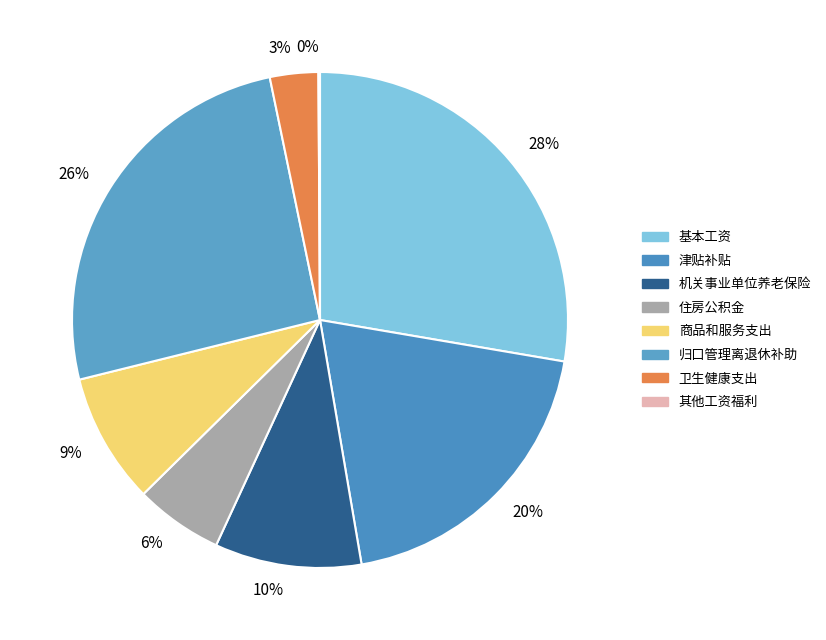

To the nearest percent, what percentage of the pie is 3%?

3%